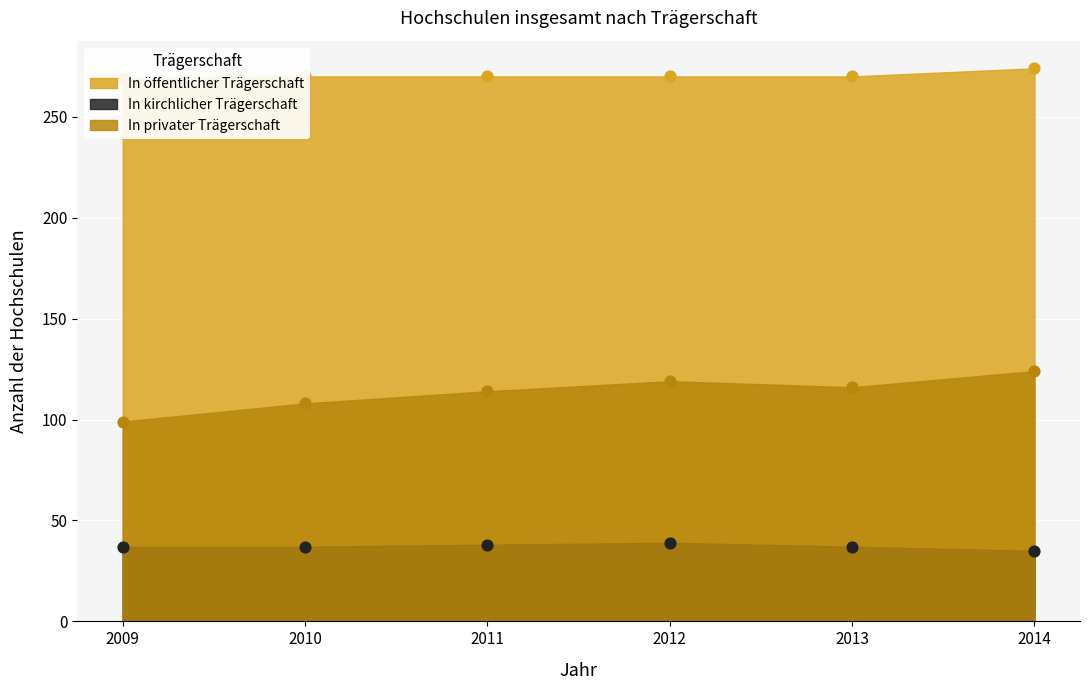

At which category is the sum across all series the highest?

2014